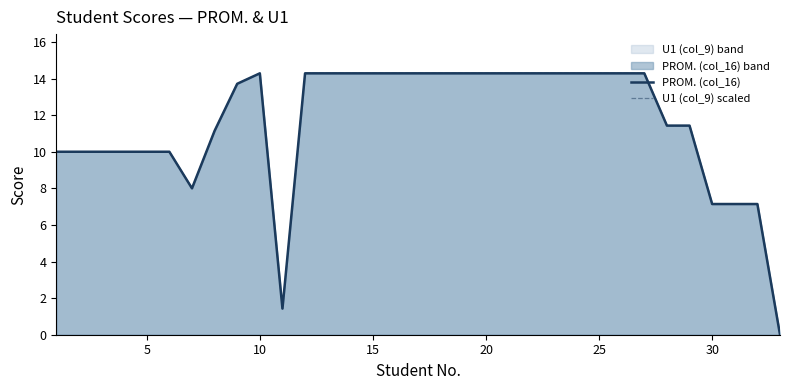

Count the number of data series in this chart.

2